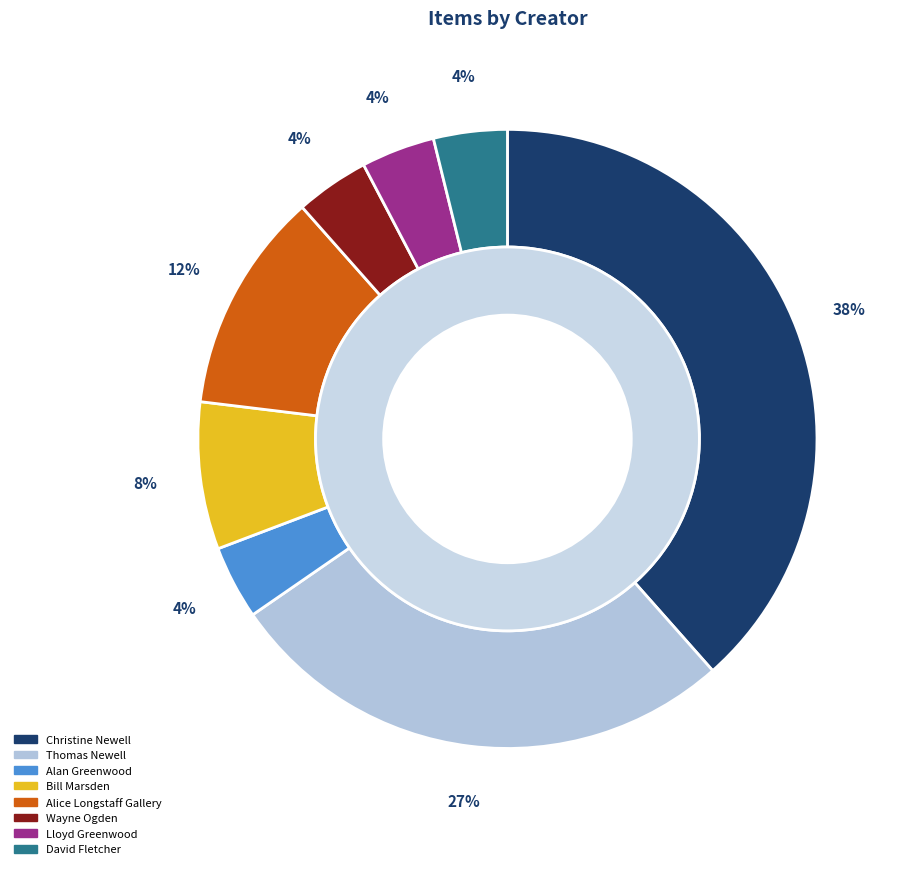

Which category has the biggest portion of the pie?

Christine Newell